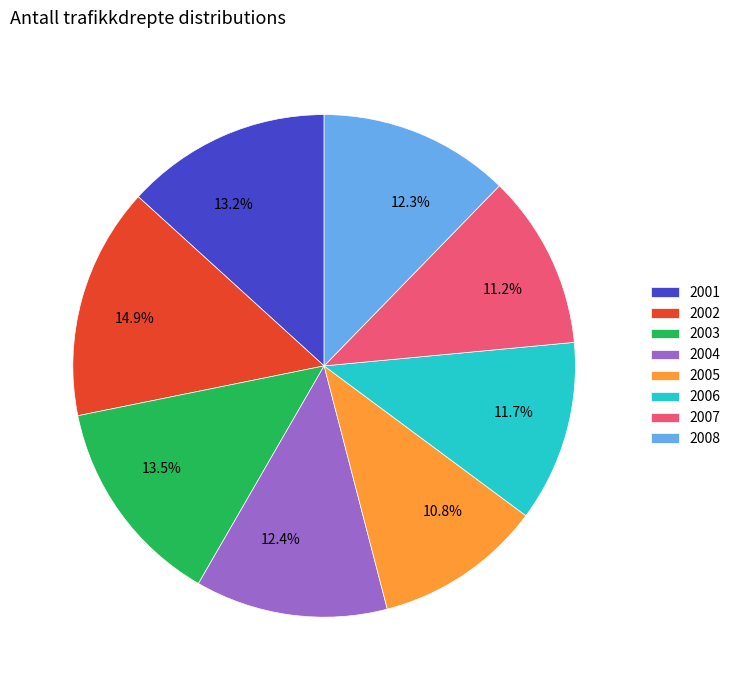

How many slices are in this pie chart?

8